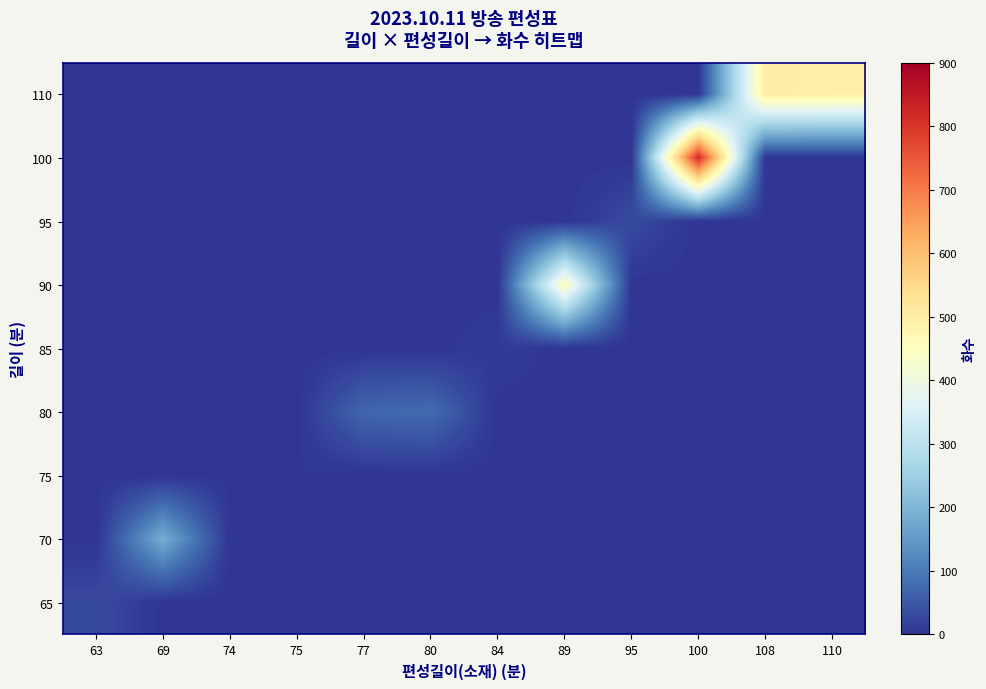

At which category is the sum across all series the highest?

100